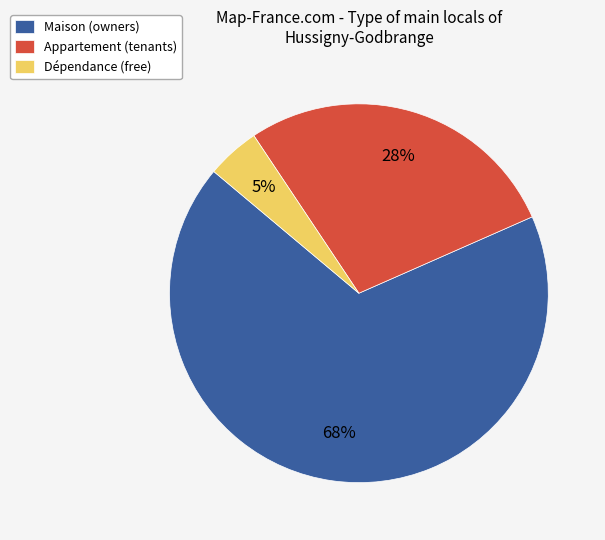

To the nearest percent, what percentage of the pie is Appartement (tenants)?

28%